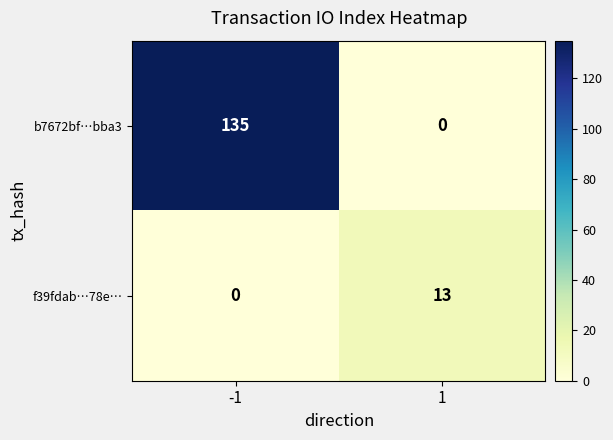

Which series changed the most between -1 and 1?

b7672bf…bba3